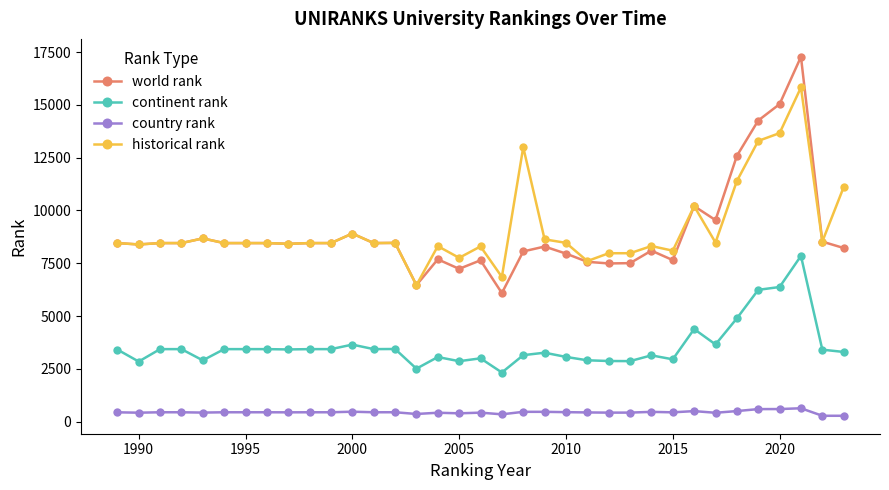

What is the lowest value of the continent rank series?

2329